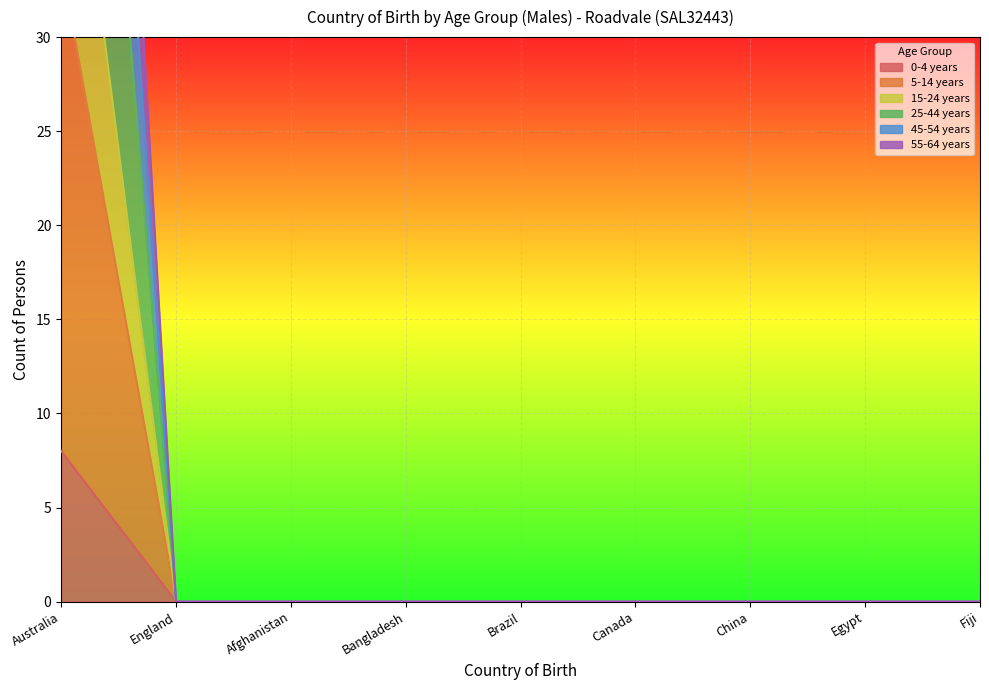

The 0-4 years series shows -49 at Afghanistan. True or false?

False